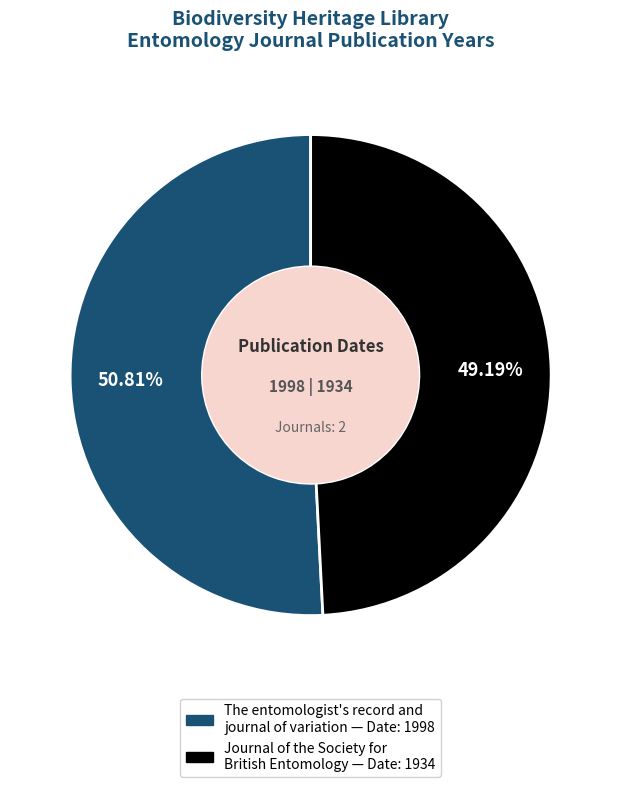

Is there any slice that represents more than half of the pie?

Yes